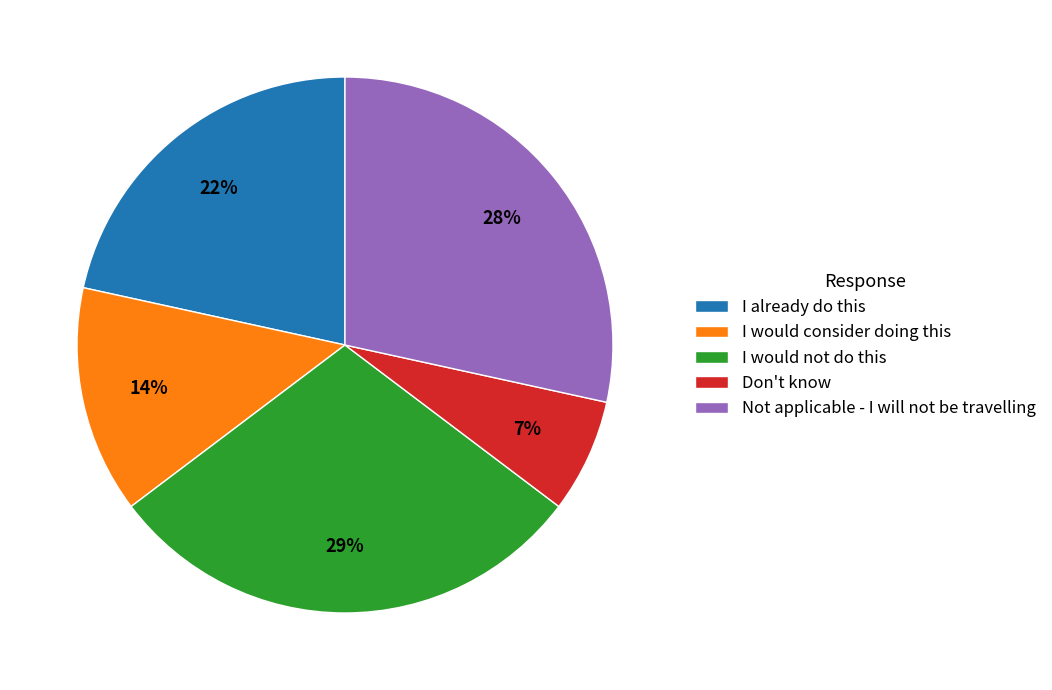

Does Don't know represent more than half of the total?

No